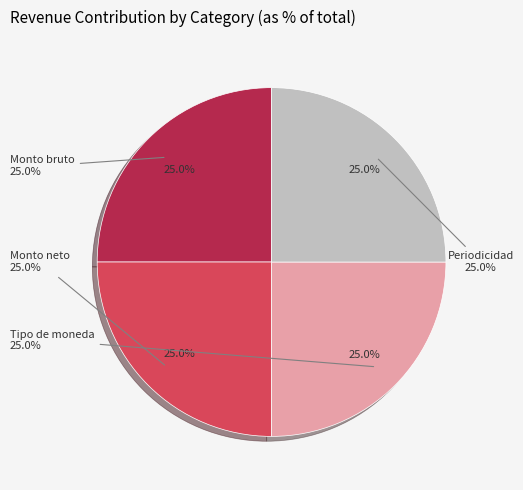

Is it true that Monto bruto is 11% of the pie?

False